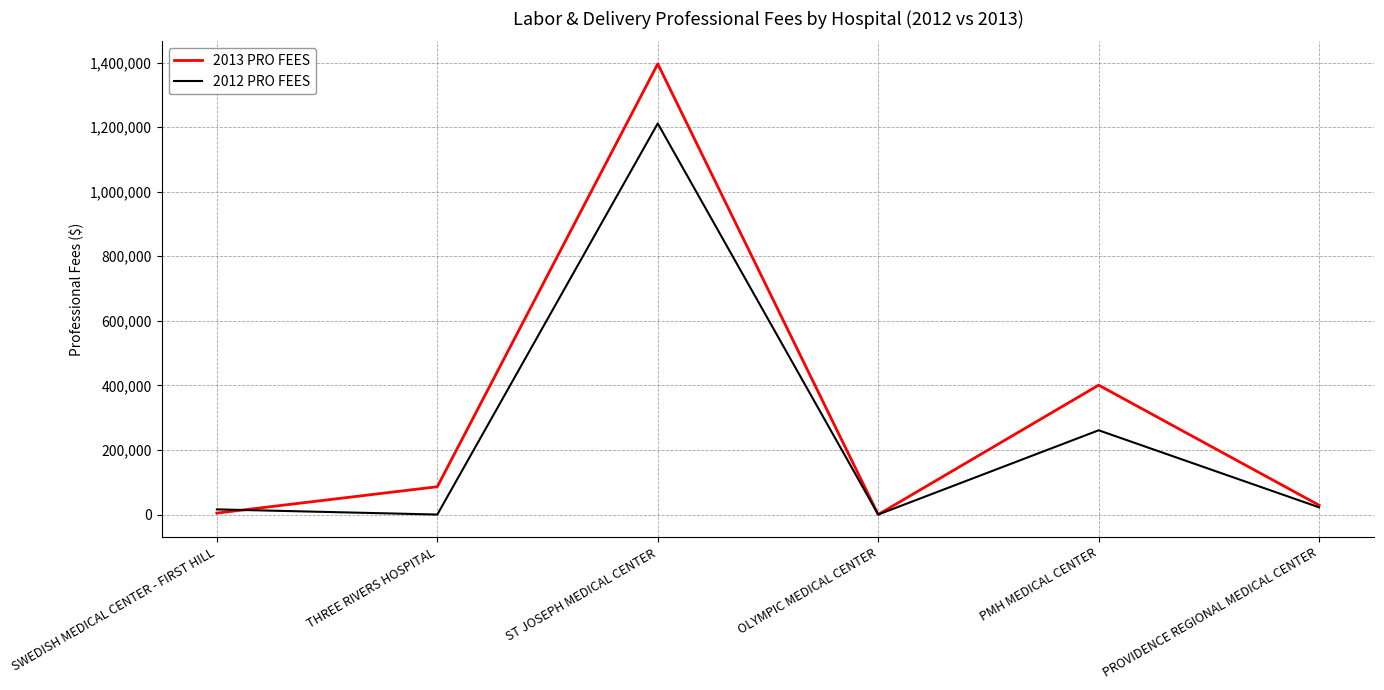

Is it true that 2012 PRO FEES equals 421841 at PMH MEDICAL CENTER?

False